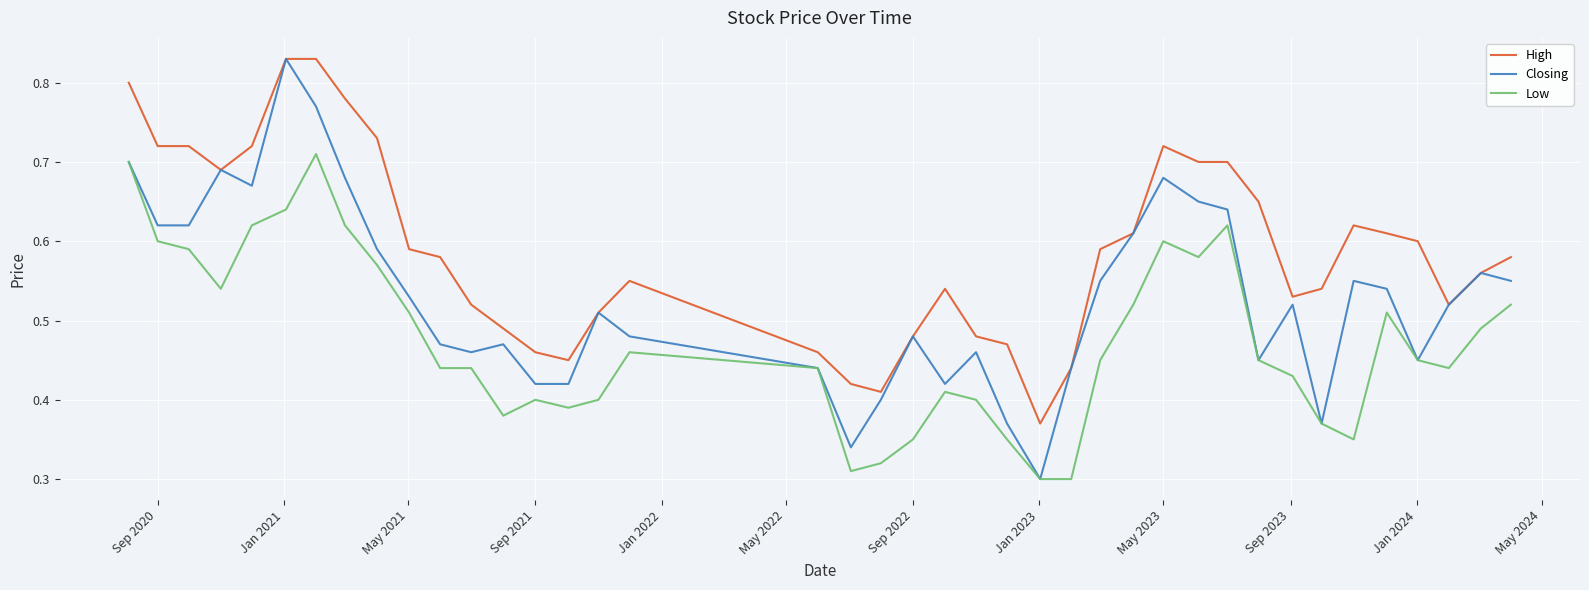

Rank the series by their average value, from lowest to highest.

Low, Closing, High